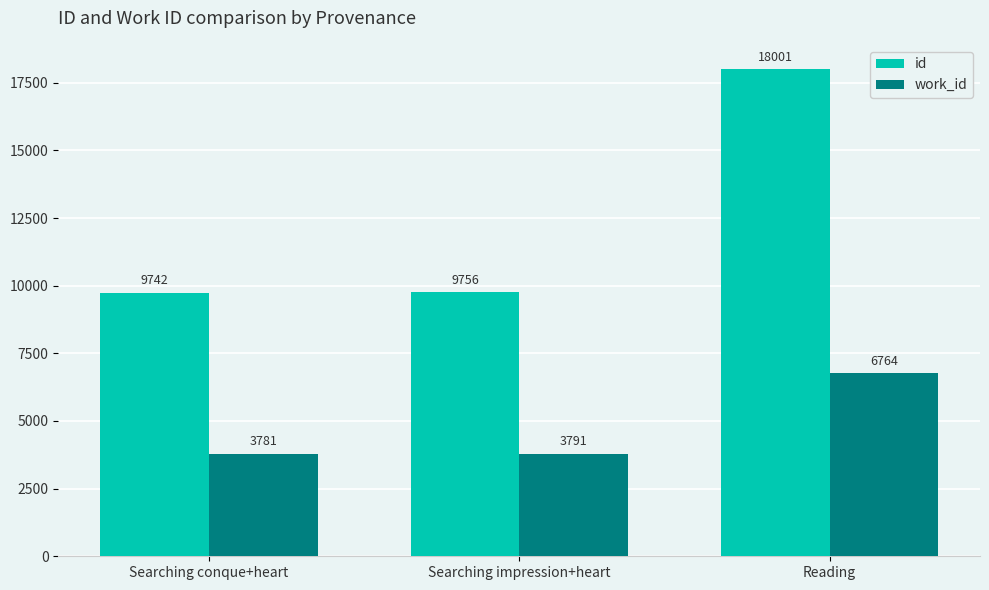

How many bars are there in each group?

2